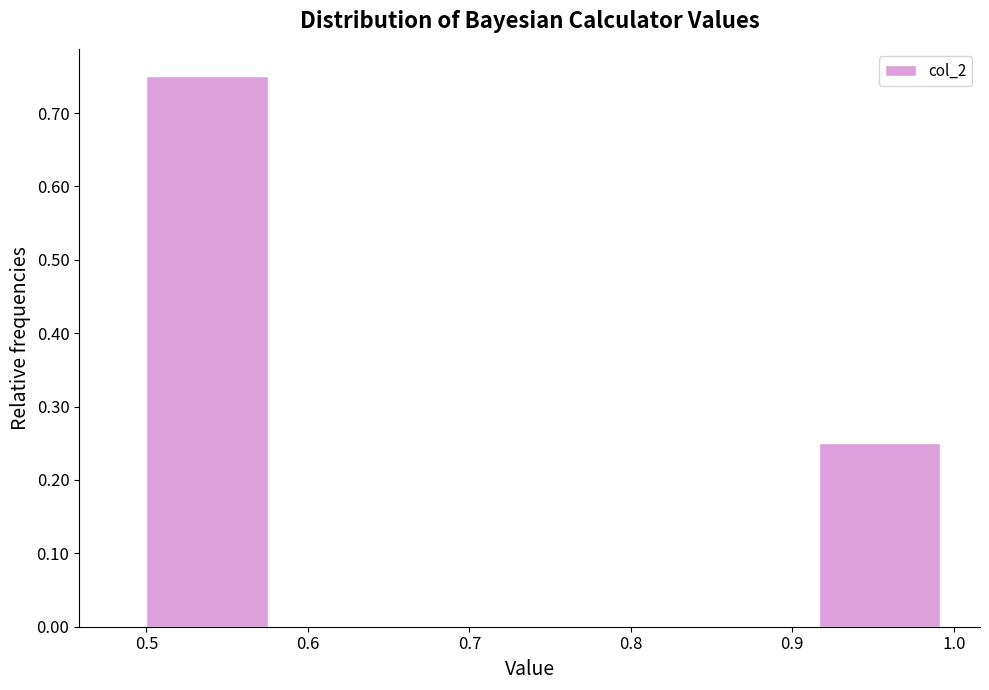

Over which range of the x-axis is the bar tallest?

0.50 to 0.58